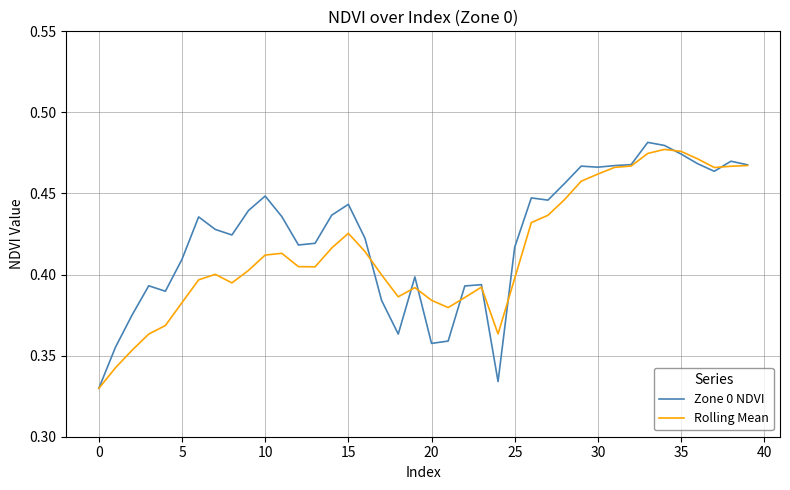

Which series has the largest range (max minus min)?

Zone 0 NDVI